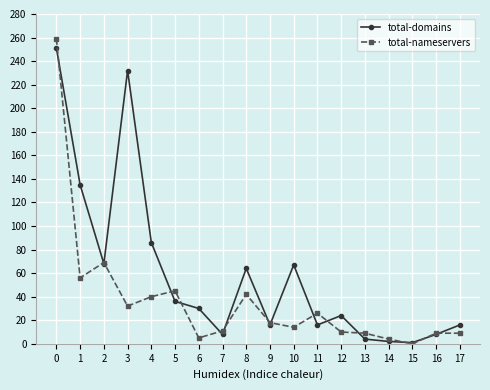

Is it true that total-nameservers equals 15 at 11?

False